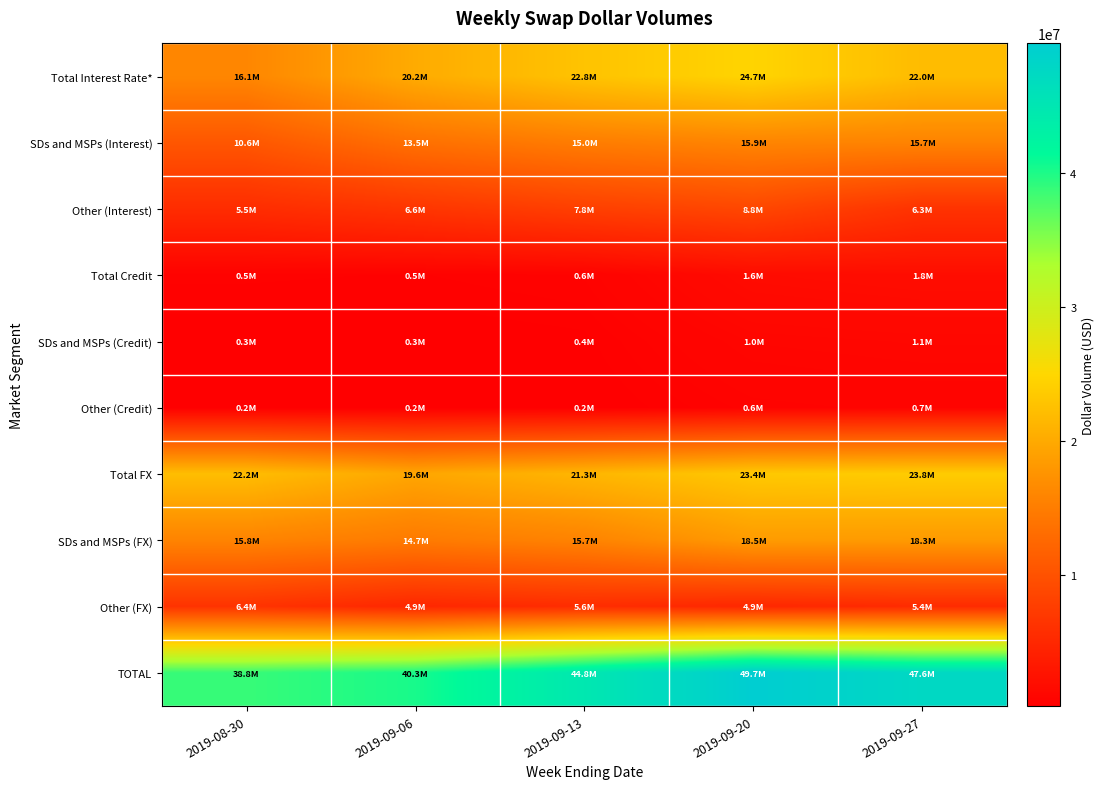

Reading left to right, list all the values displayed in this chart.

Total Interest Rate*: 2019-08-30=16098816	2019-09-06=20163520	2019-09-13=22822288	2019-09-20=24695126	2019-09-27=22017581
SDs and MSPs (Interest): 2019-08-30=10556501	2019-09-06=13538965	2019-09-13=14998577	2019-09-20=15941340	2019-09-27=15744317
Other (Interest): 2019-08-30=5542315	2019-09-06=6624555	2019-09-13=7823712	2019-09-20=8753787	2019-09-27=6273264
Total Credit: 2019-08-30=524059	2019-09-06=485236	2019-09-13=605788	2019-09-20=1629462	2019-09-27=1834894
SDs and MSPs (Credit): 2019-08-30=312863	2019-09-06=279384	2019-09-13=357649	2019-09-20=991620	2019-09-27=1097631
Other (Credit): 2019-08-30=211196	2019-09-06=205852	2019-09-13=248138	2019-09-20=637842	2019-09-27=737263
Total FX: 2019-08-30=22160921	2019-09-06=19636686	2019-09-13=21344288	2019-09-20=23379197	2019-09-27=23768277
SDs and MSPs (FX): 2019-08-30=15803749	2019-09-06=14725354	2019-09-13=15724699	2019-09-20=18452698	2019-09-27=18338721
Other (FX): 2019-08-30=6357172	2019-09-06=4911332	2019-09-13=5619589	2019-09-20=4926499	2019-09-27=5429556
TOTAL: 2019-08-30=38783796	2019-09-06=40285442	2019-09-13=44772364	2019-09-20=49703785	2019-09-27=47620751